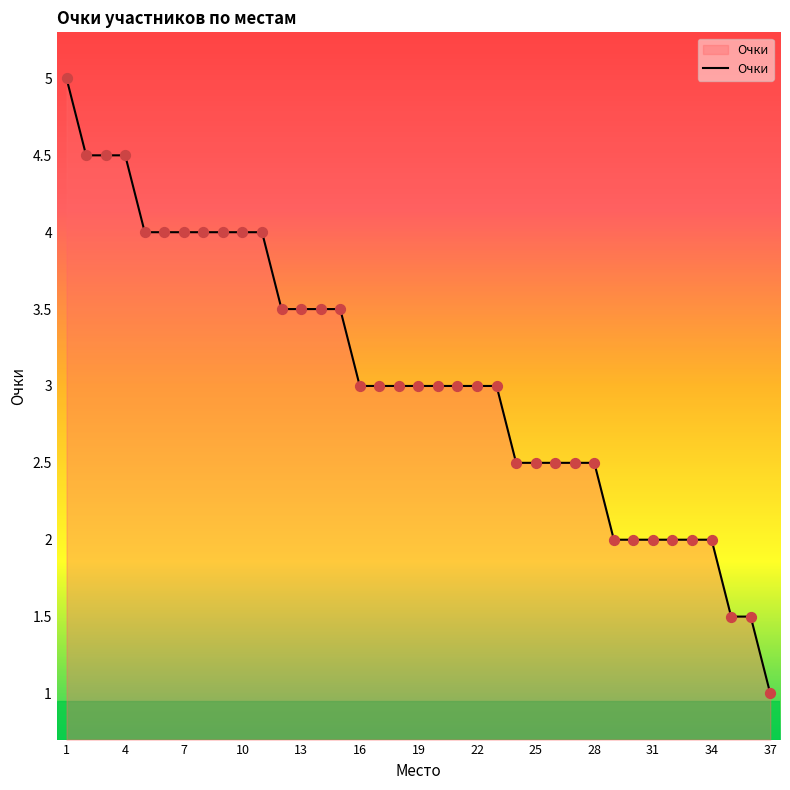

What is the minimum value shown in the chart?

1.0